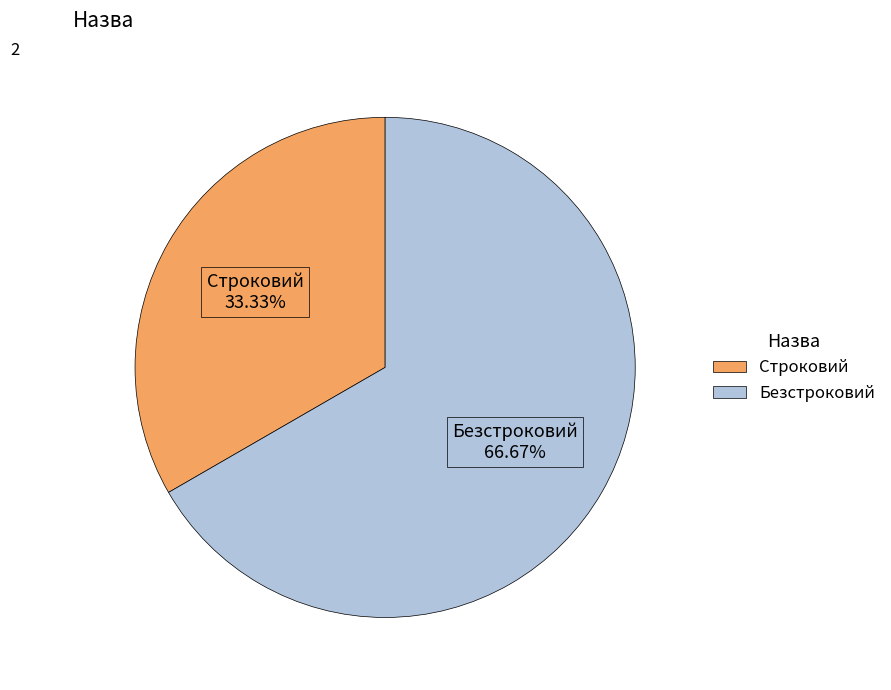

The Строковий slice represents 33% of the pie. True or false?

True